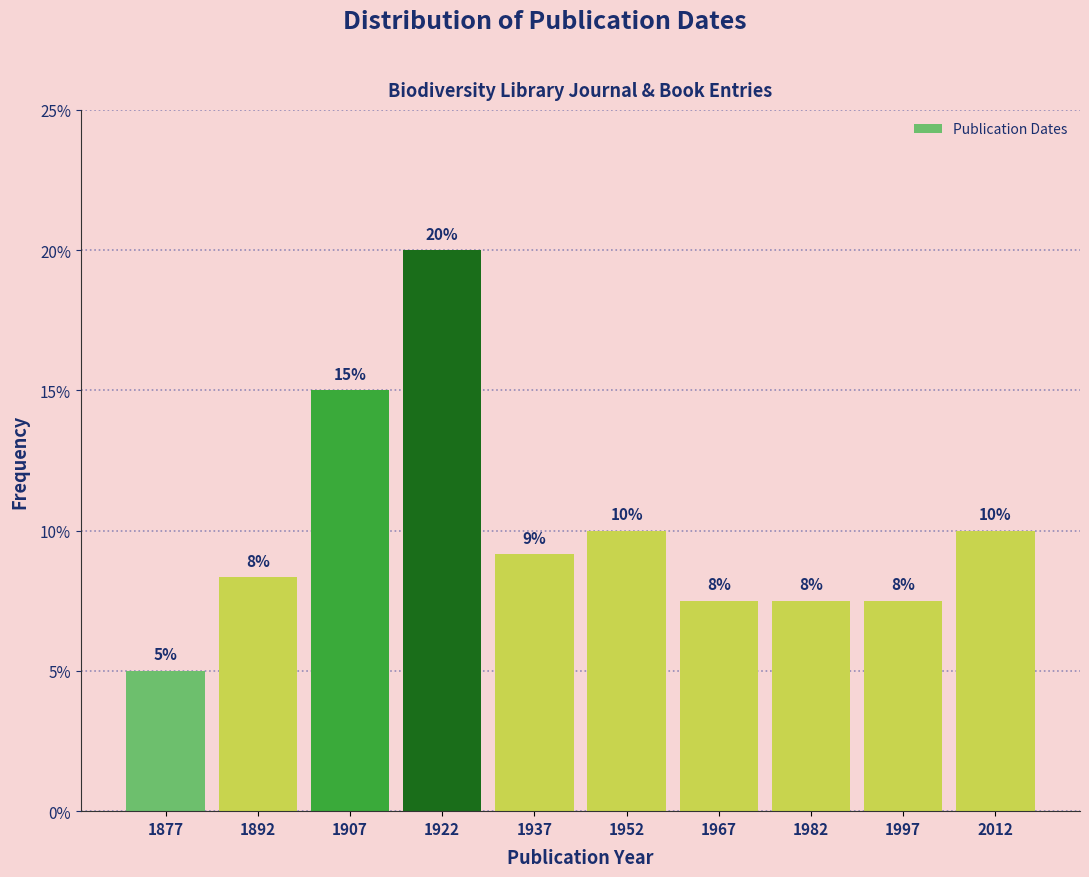

Which range on the x-axis has the tallest bar?

1915 to 1930